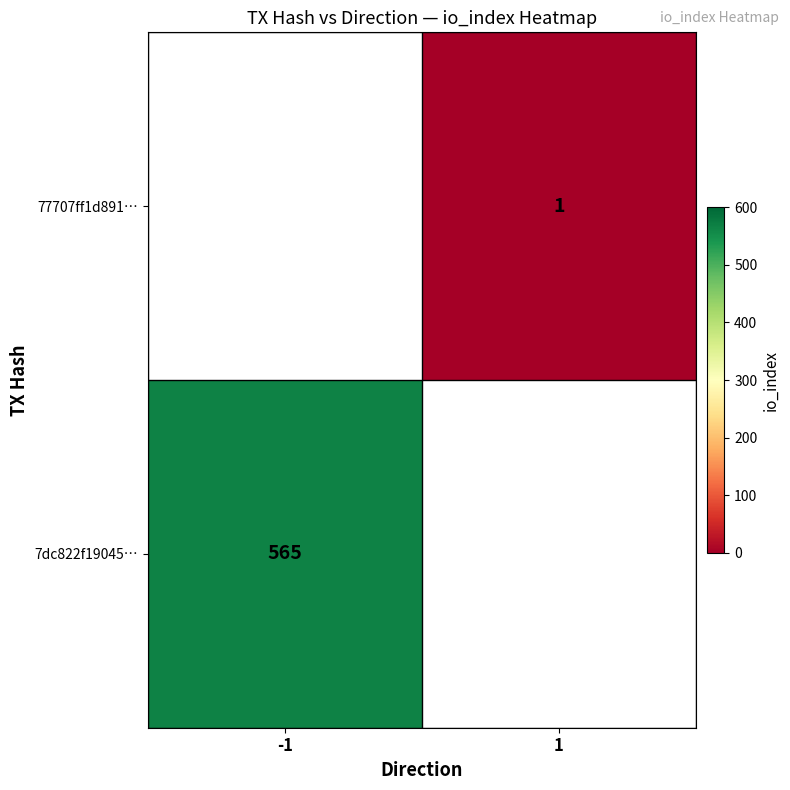

Is the value of 77707ff1d891… at 1 greater than the value of 7dc822f19045… at -1?

No